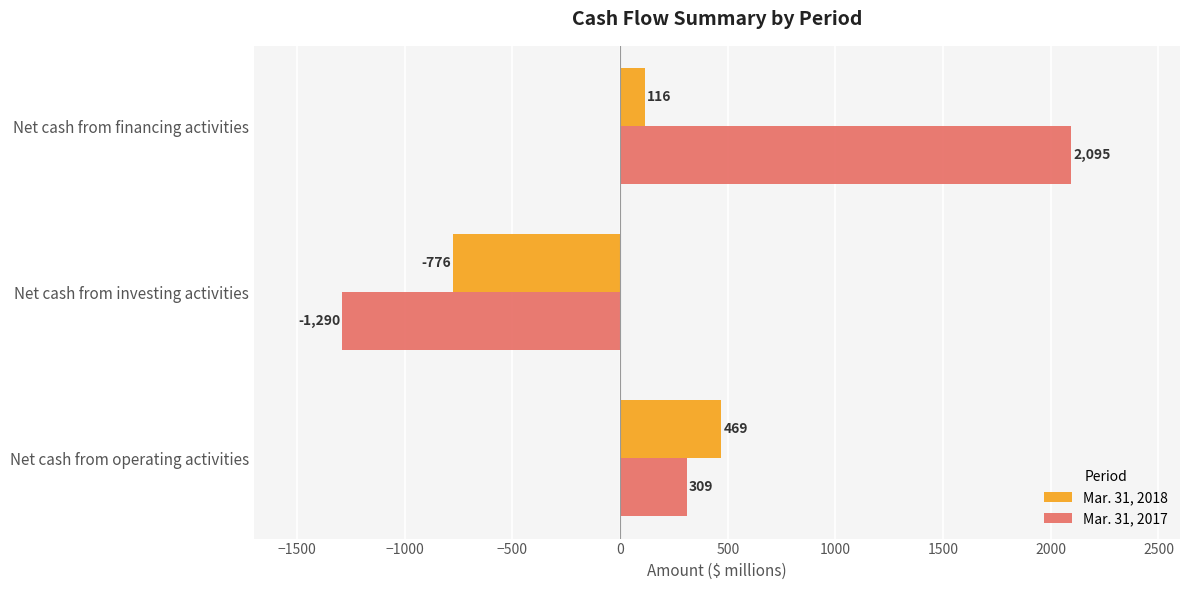

What are all the series names shown in the legend?

Mar. 31, 2018, Mar. 31, 2017